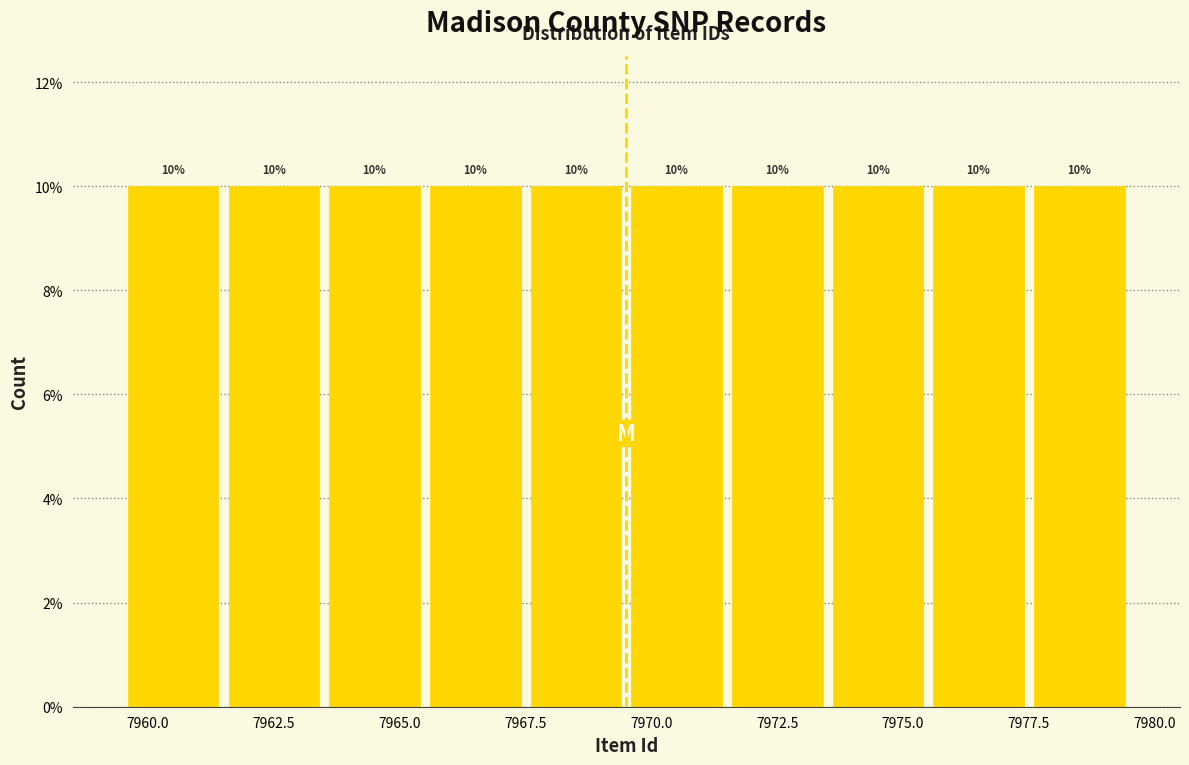

Reading left to right, list every bar in this chart as the range it spans on the x-axis followed by its height.

7959.5 to 7961.5: 10
7961.5 to 7963.5: 10
7963.5 to 7965.5: 10
7965.5 to 7967.5: 10
7967.5 to 7969.5: 10
7969.5 to 7971.5: 10
7971.5 to 7973.5: 10
7973.5 to 7975.5: 10
7975.5 to 7977.5: 10
7977.5 to 7979.5: 10